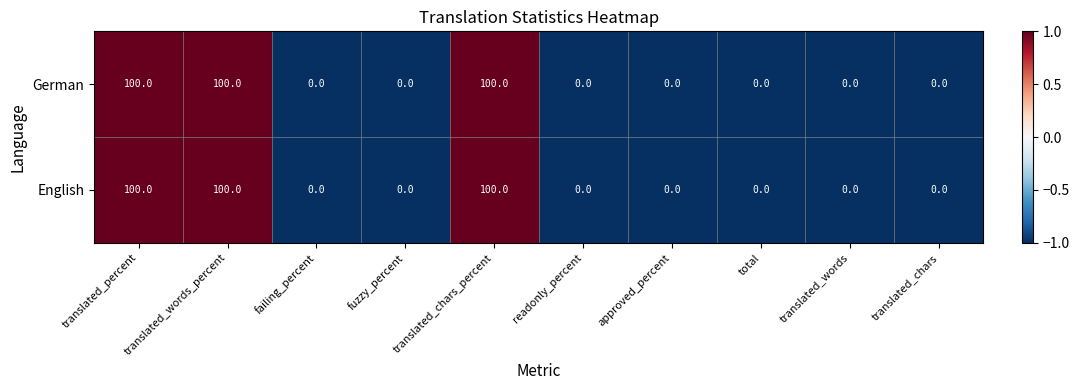

What is the average value of the German series?

30